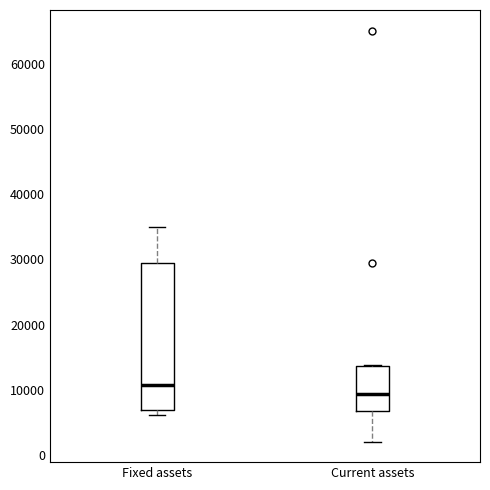

Where does the median line of the box for Current assets sit on the y-axis? The values are not printed on the chart, so give them approximately, as read against the axis.

9000